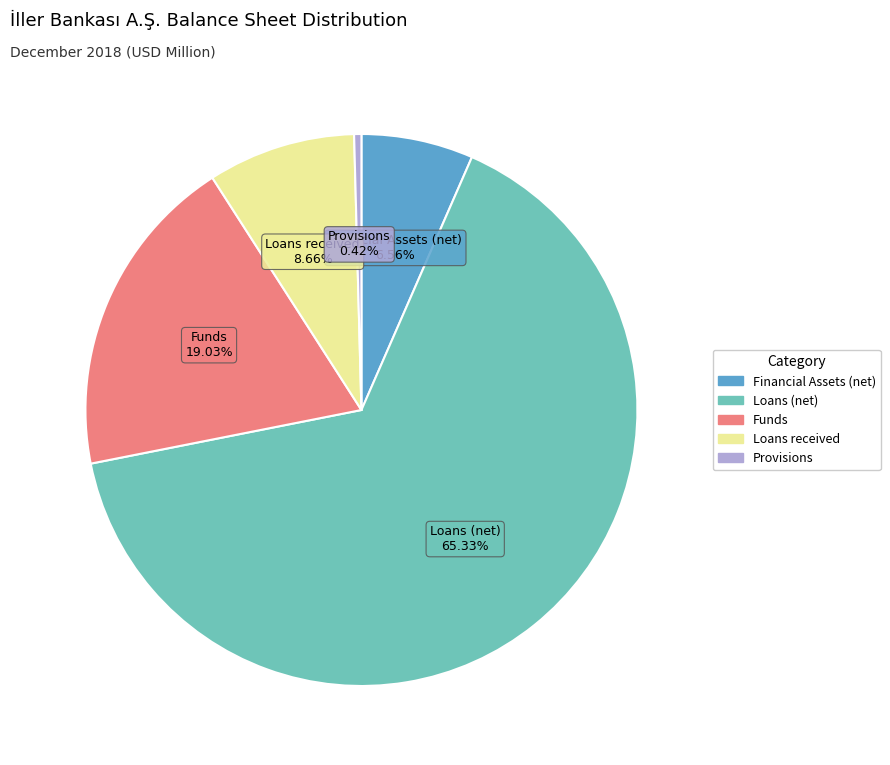

Does any single category account for the majority?

Yes